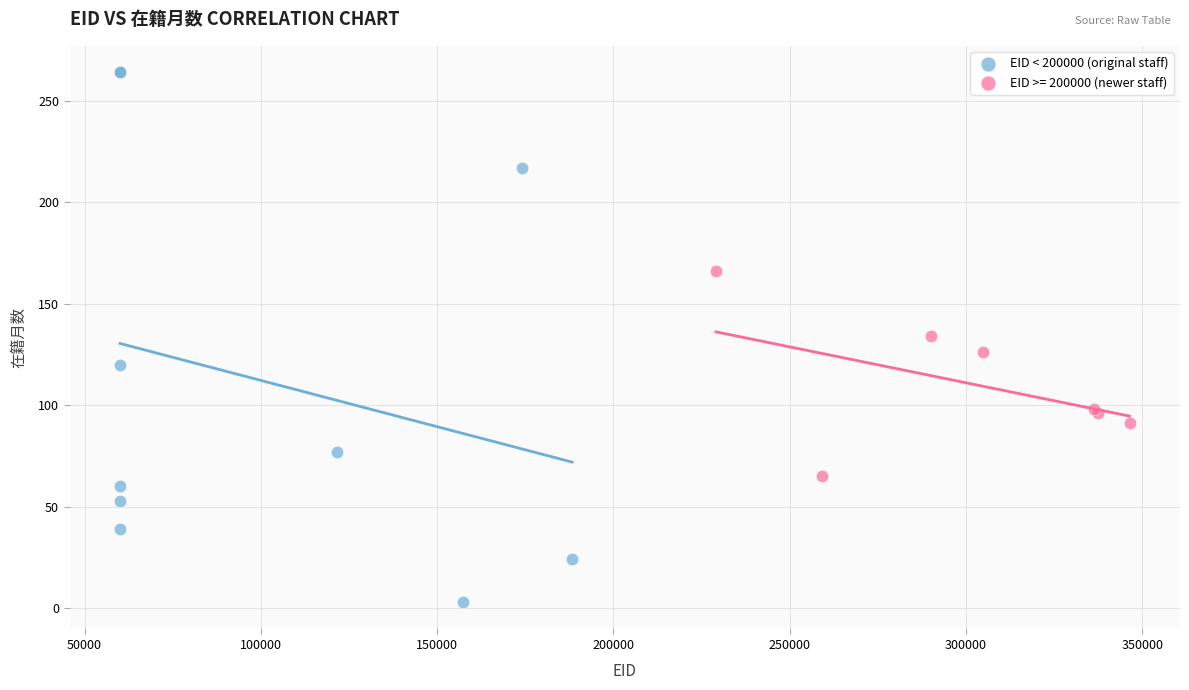

Which series has the widest spread of Y values?

EID < 200000 (original staff)